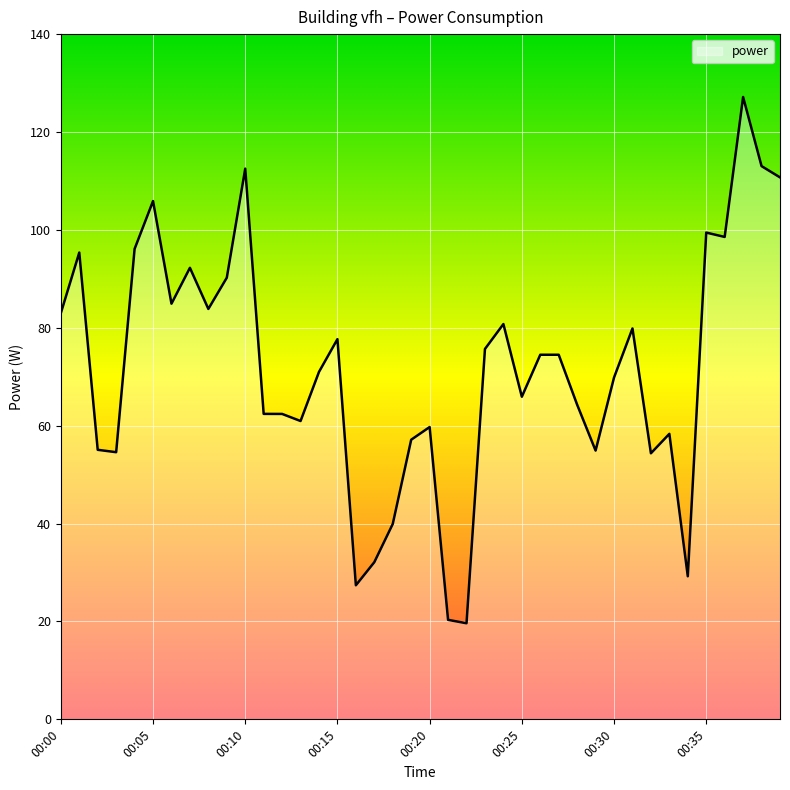

What is the greatest value displayed?

127.2